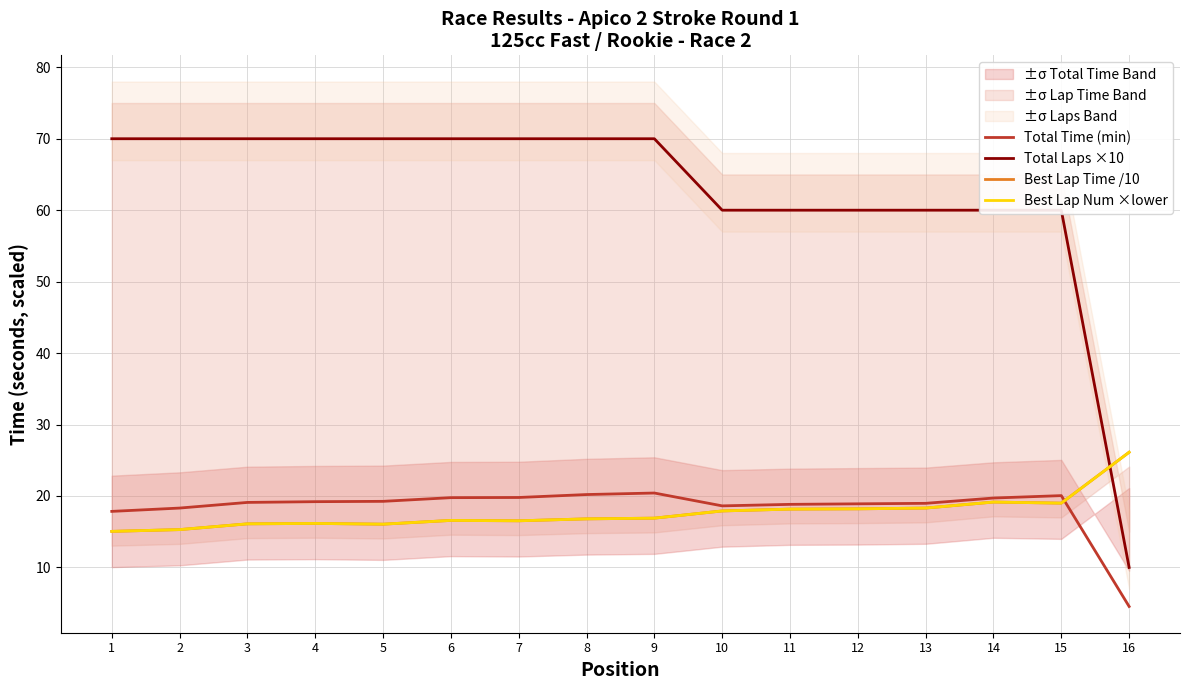

At which label is Best Lap Num ×lower closest to 20?

14